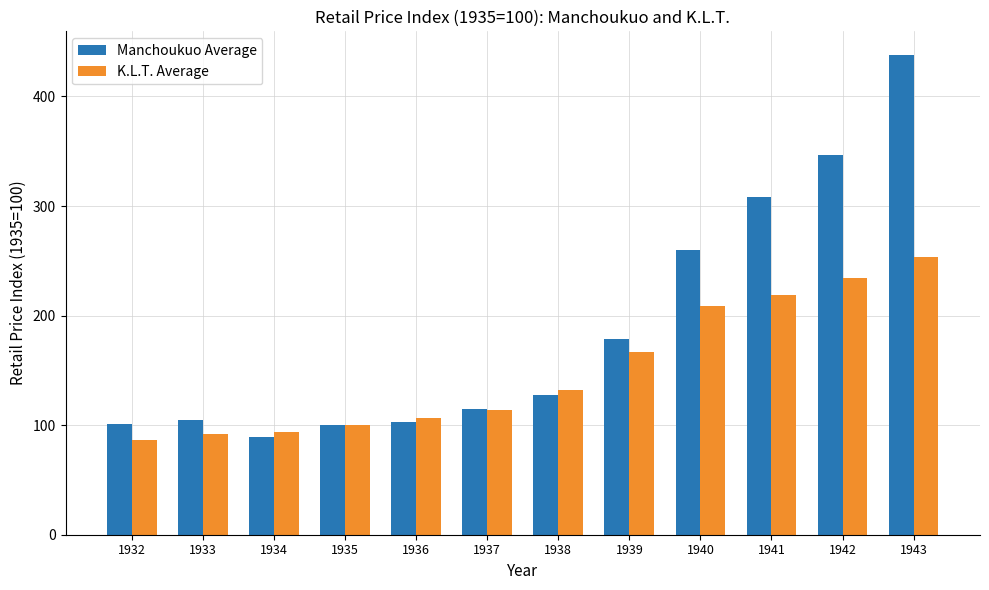

At which category is the sum across all series the highest?

1943